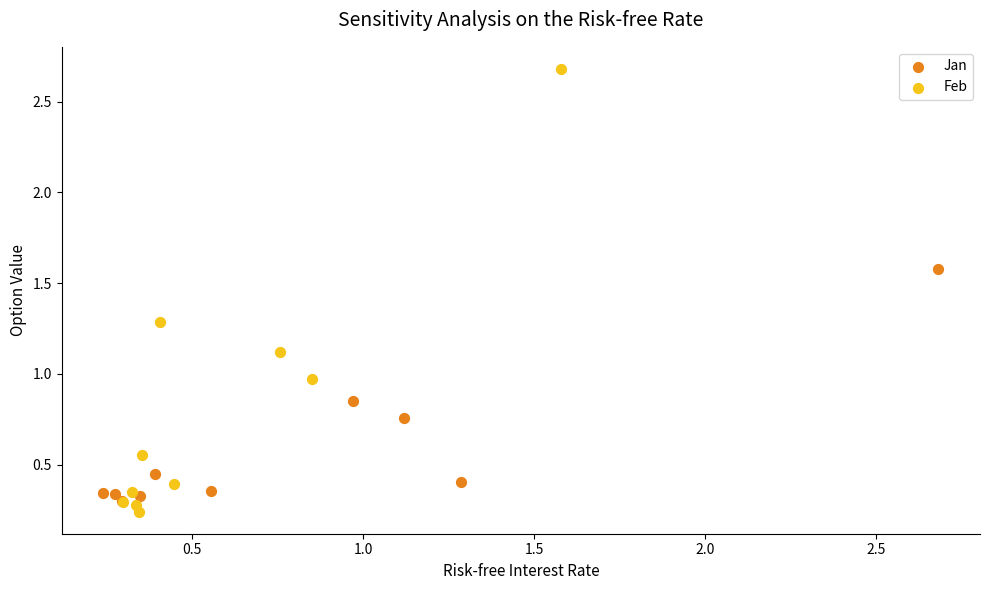

Which series reaches the maximum Y coordinate?

Feb